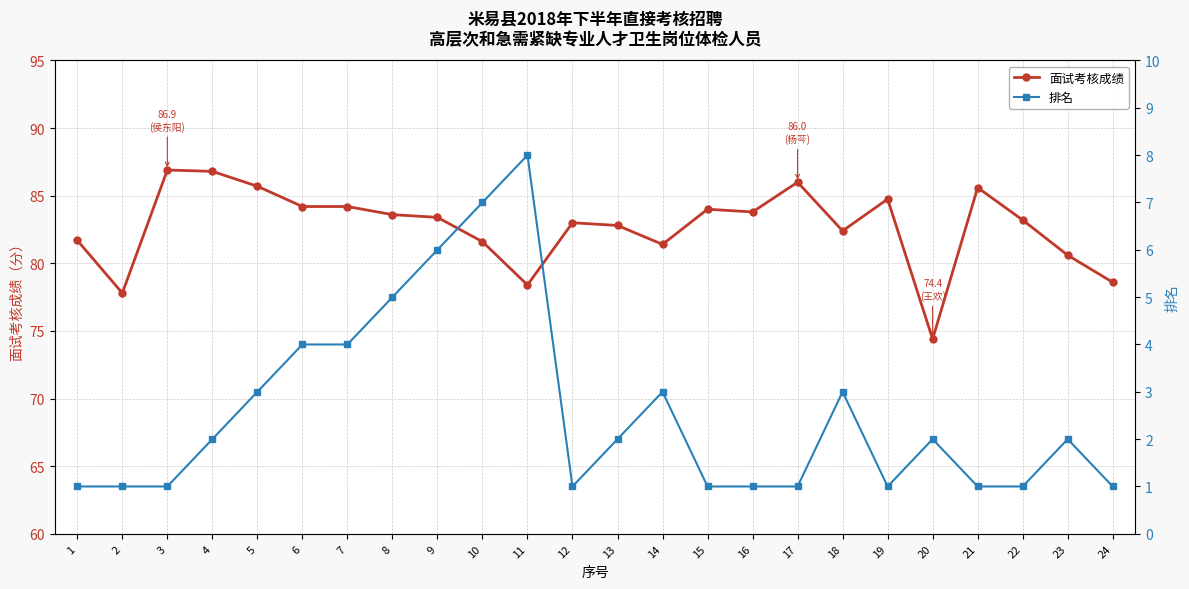

Is it true that 面试考核成绩 equals 117.5 at 11?

False